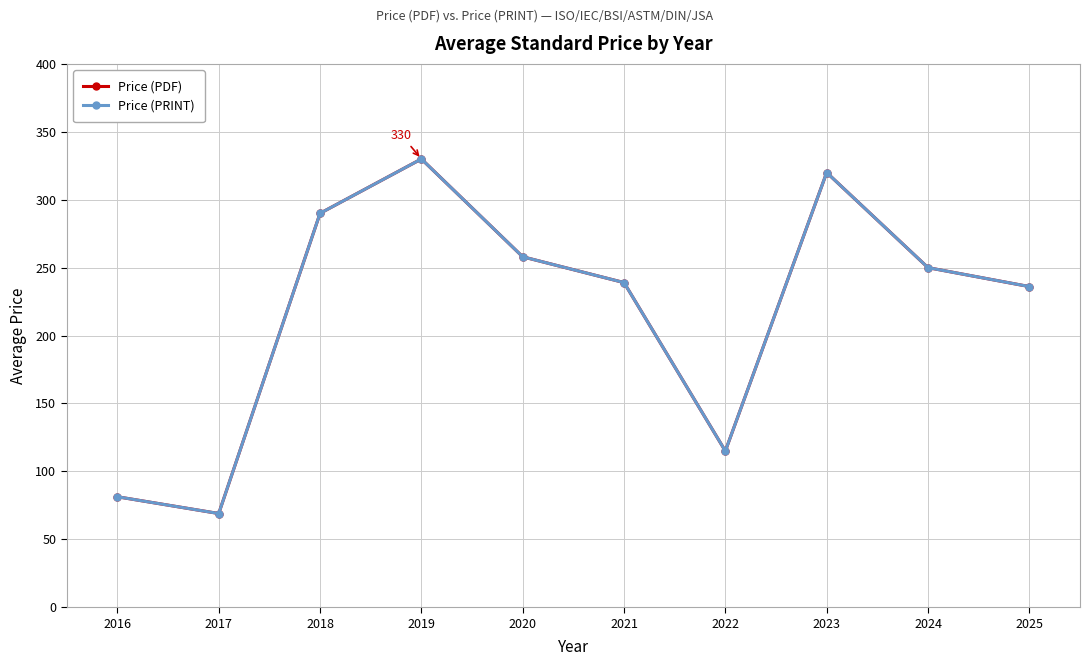

How many Price (PRINT) values are between 115 and 290?

6